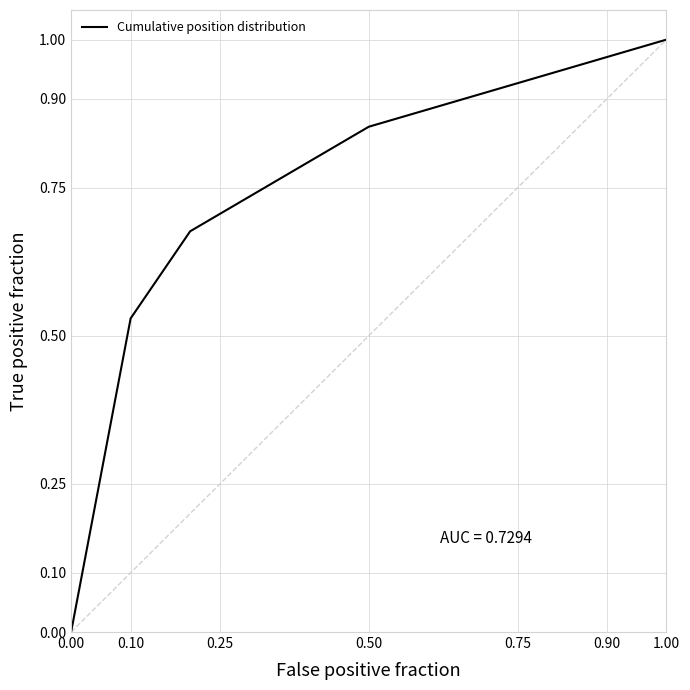

How many series are shown in this chart?

1